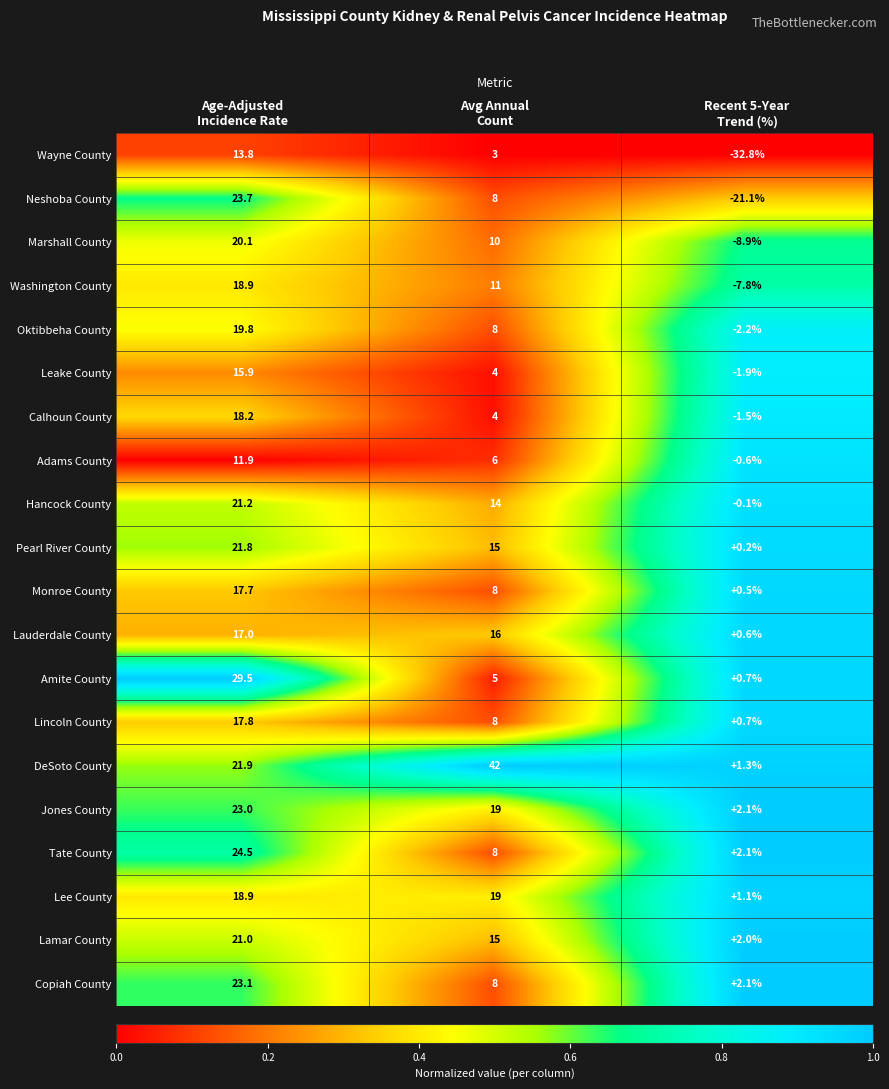

Rank the series by their maximum value, from lowest to highest.

Adams County, Wayne County, Leake County, Lauderdale County, Monroe County, Lincoln County, Calhoun County, Washington County, Lee County, Oktibbeha County, Marshall County, Lamar County, Hancock County, Pearl River County, Jones County, Copiah County, Neshoba County, Tate County, Amite County, DeSoto County